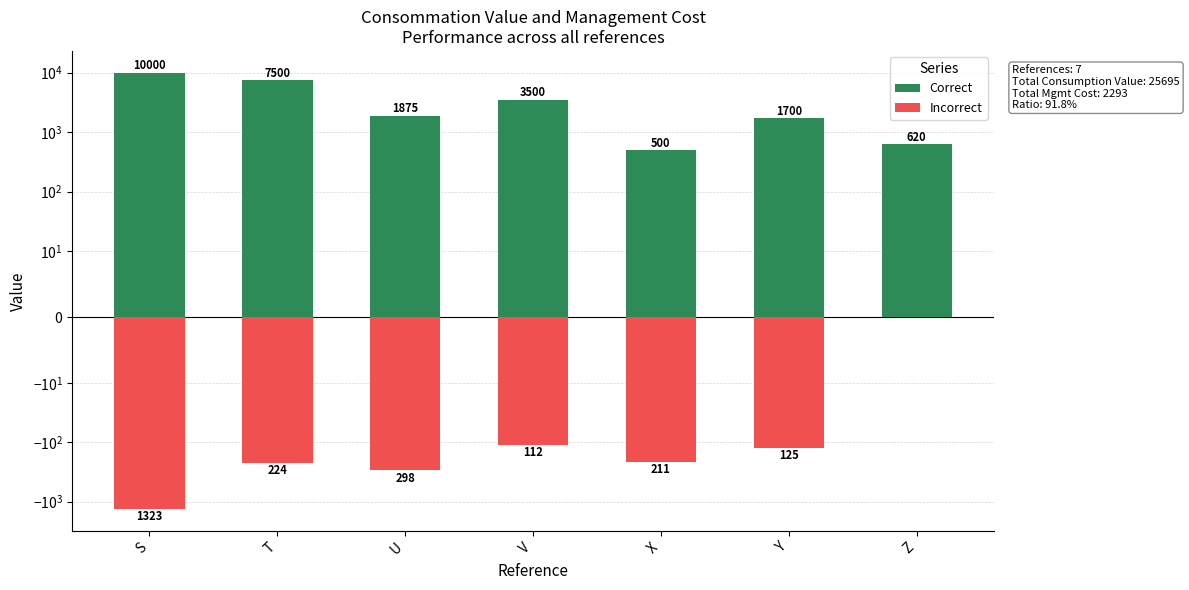

What is the total value across all series at U?

1577.3